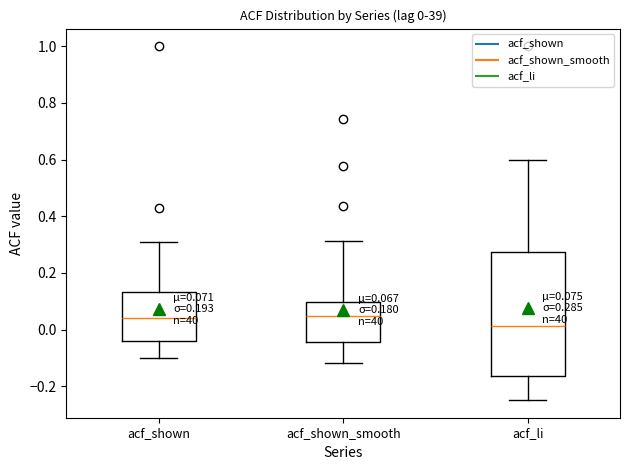

Which box is the tallest, from its lower edge to its upper edge?

acf_li